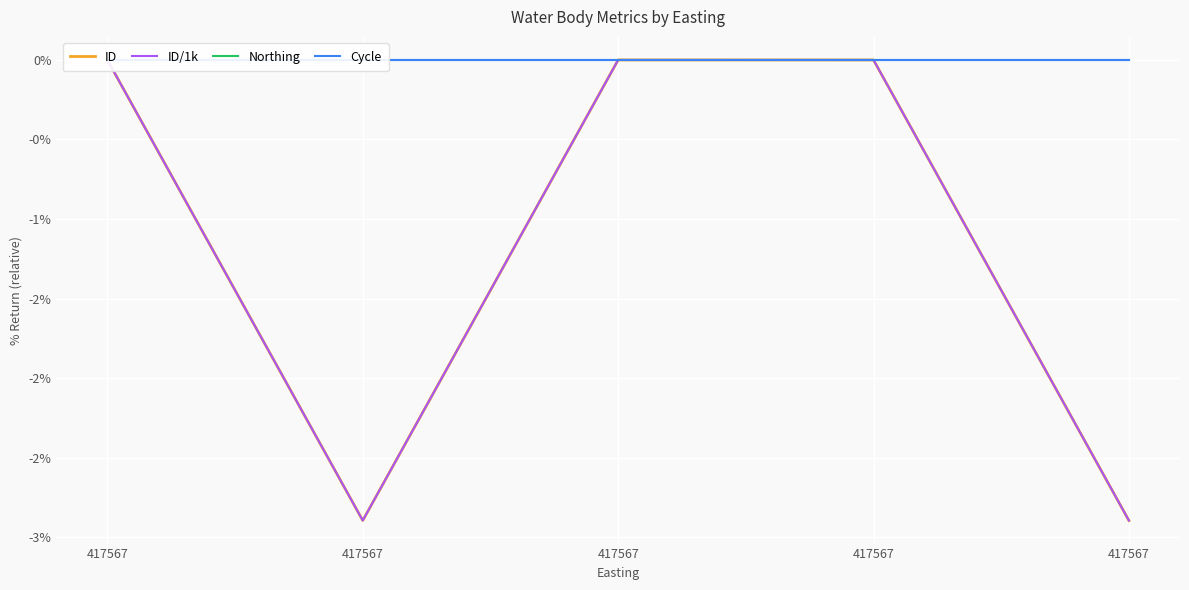

How many interior local peaks does the ID/1k series have?

1